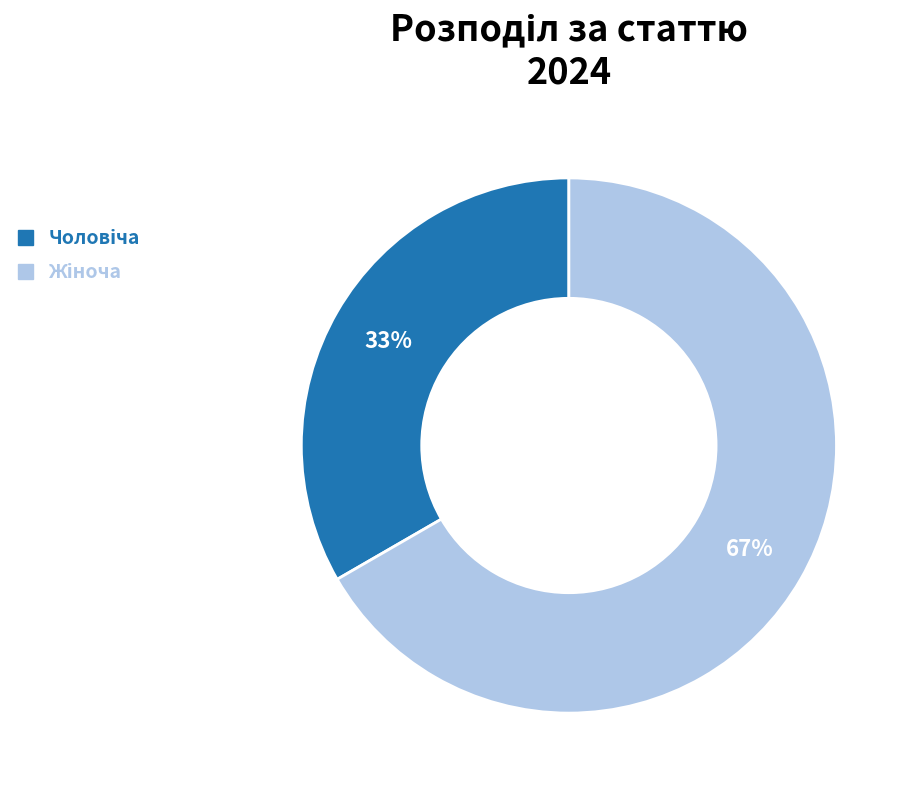

To the nearest percent, what is the average slice percentage?

50%